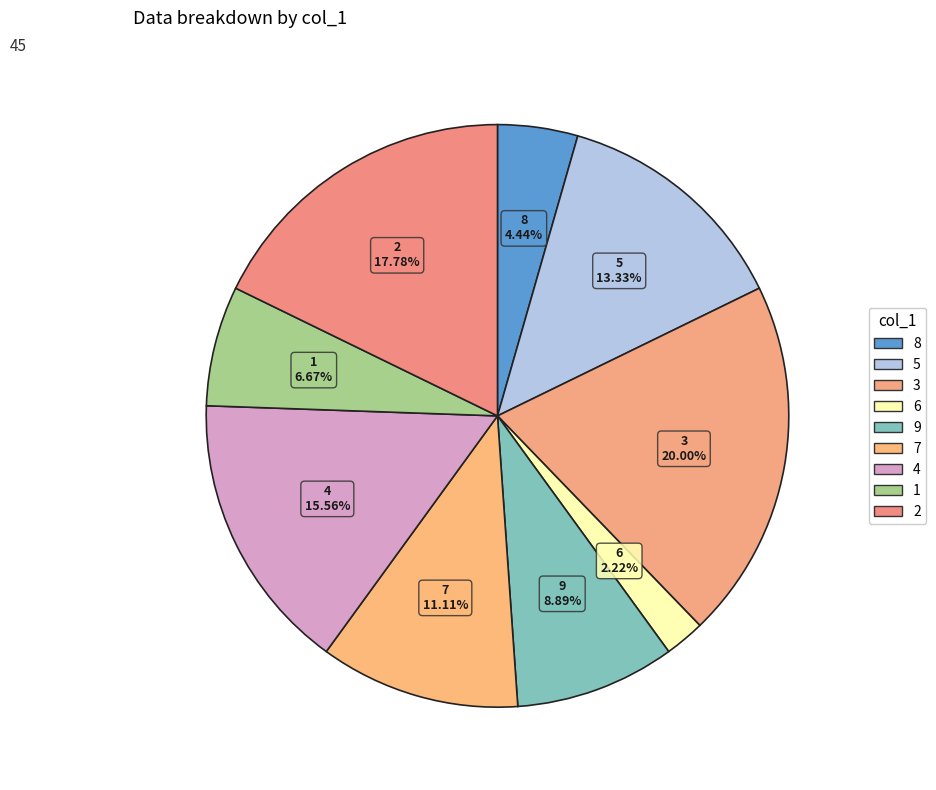

What is the change in value from 5 to 6?

-5